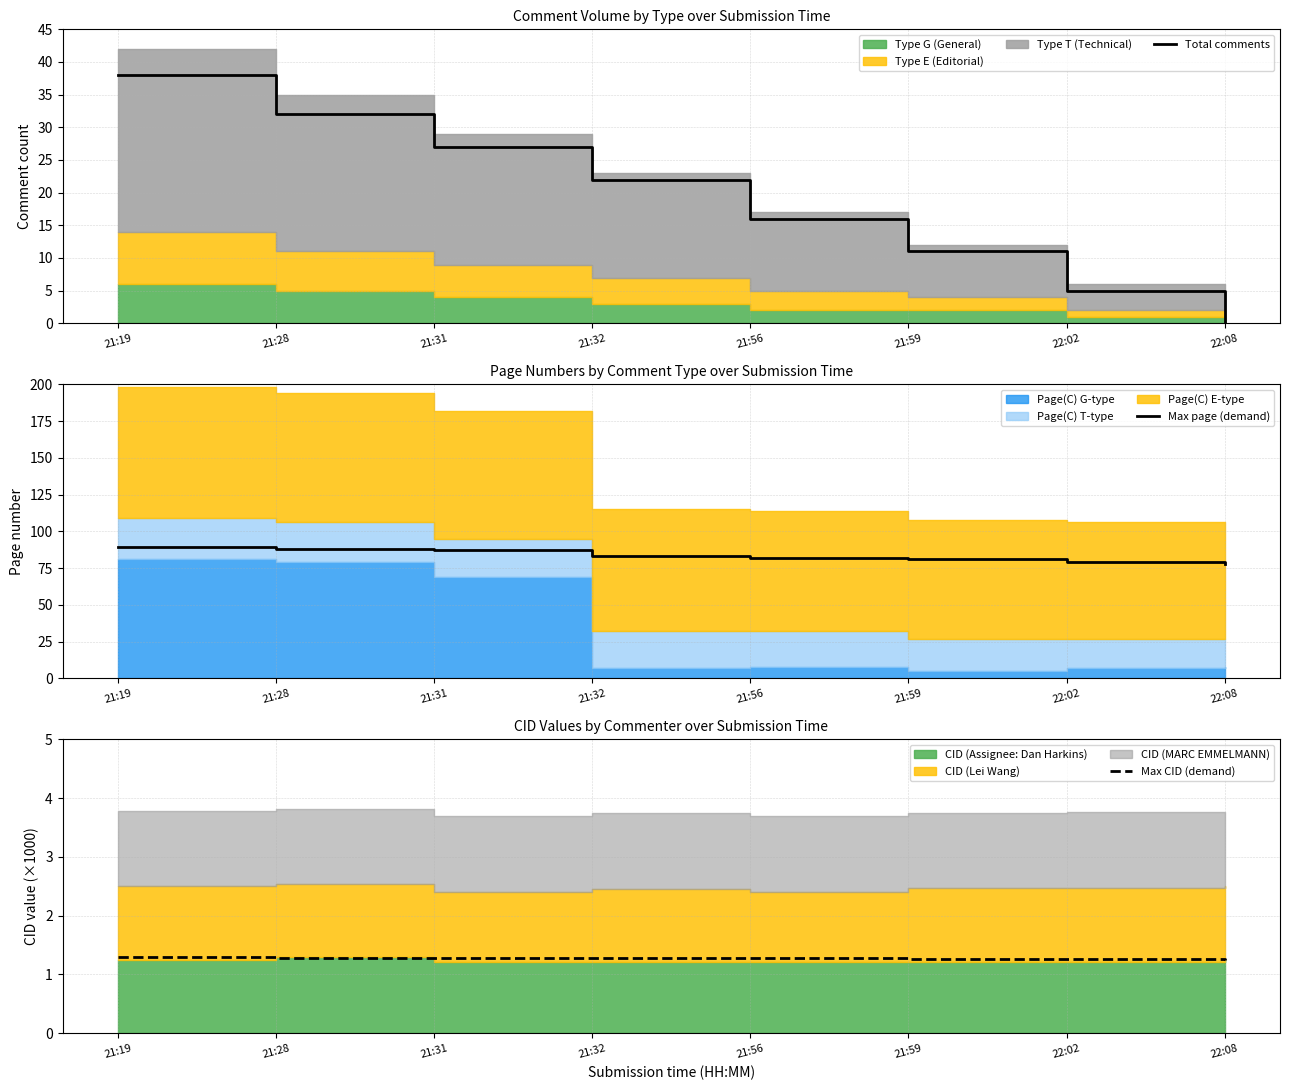

Which series ends up on top after the final intersection of Total comments and Max CID (demand)?

Max CID (demand)